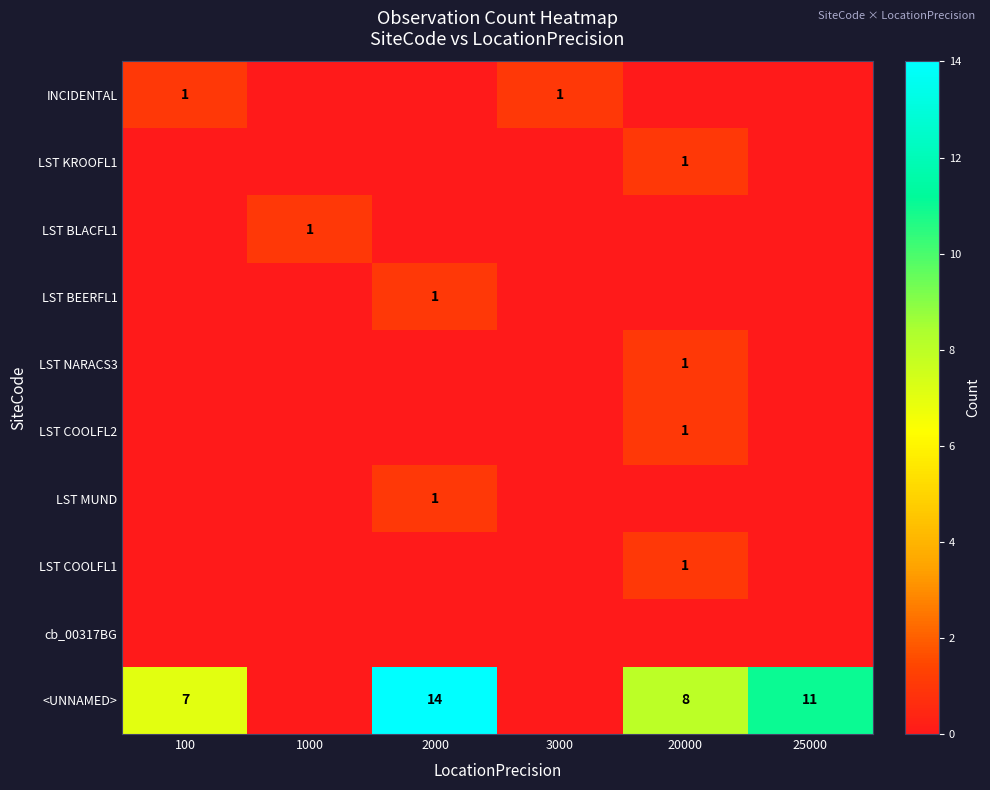

The LST BEERFL1 series shows 0 at 2000. True or false?

False